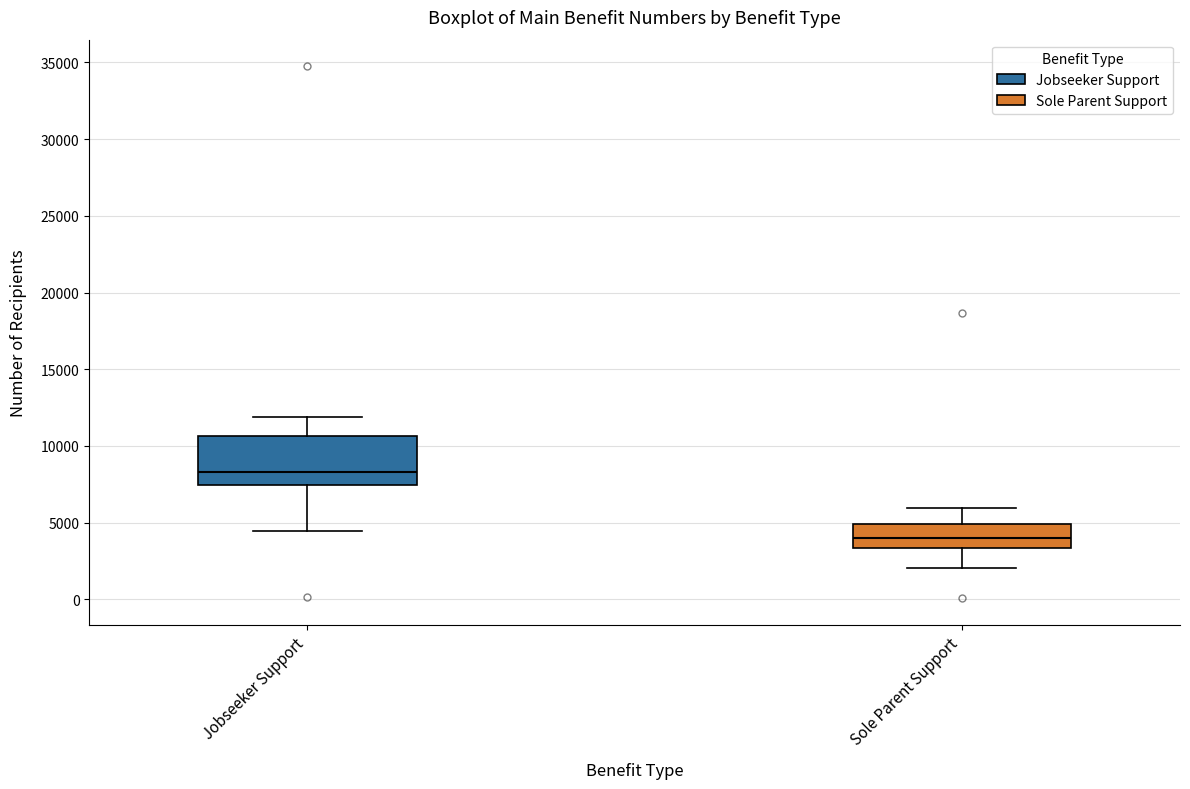

Which box is the tallest, from its lower edge to its upper edge?

Jobseeker Support